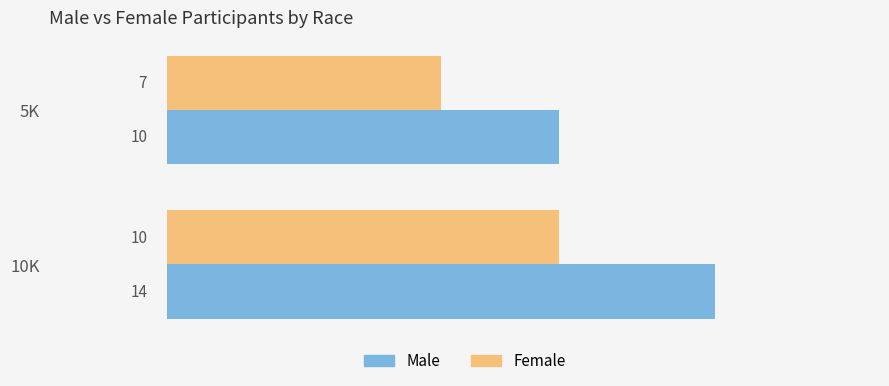

What are all the series names shown in the legend?

Male, Female